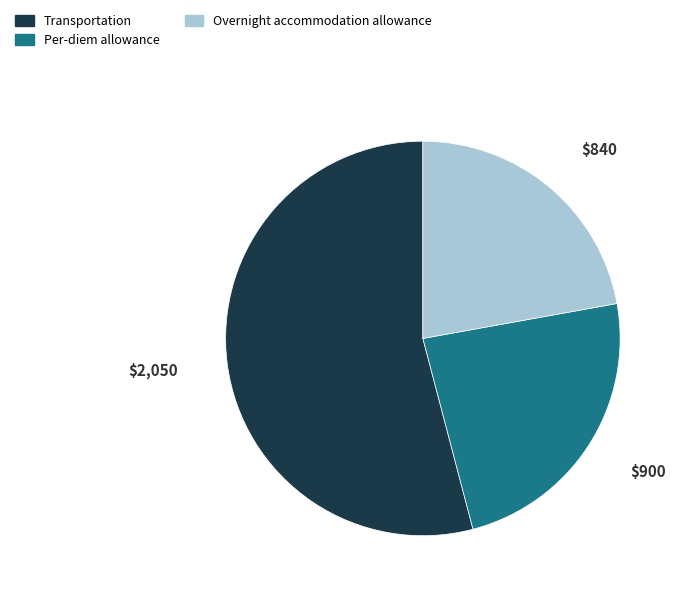

Do Per-diem allowance and Overnight accommodation allowance together represent more than half of the pie?

No